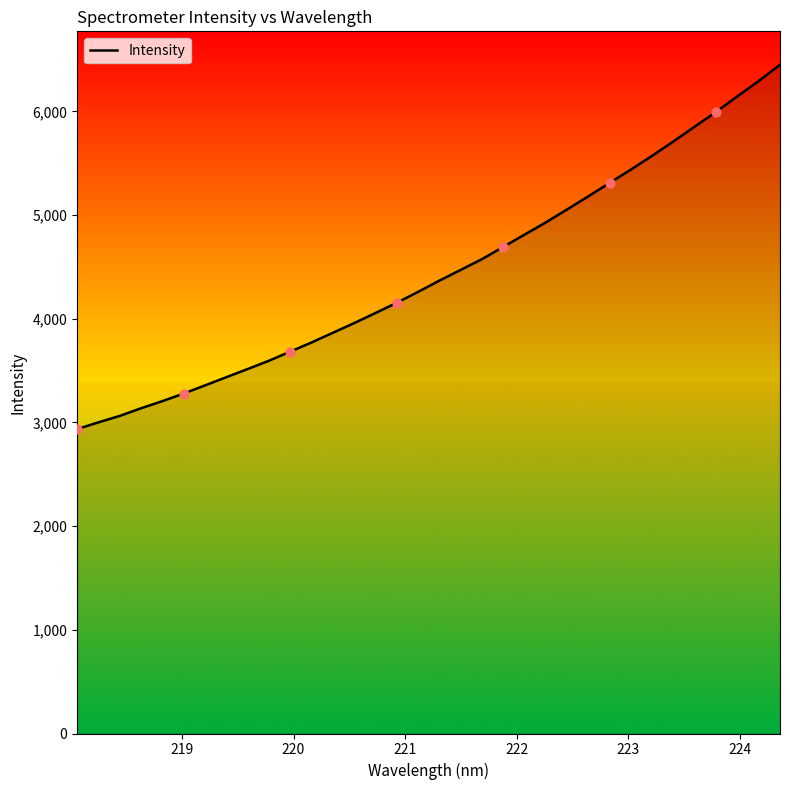

What is the maximum value shown in the chart?

6449.8